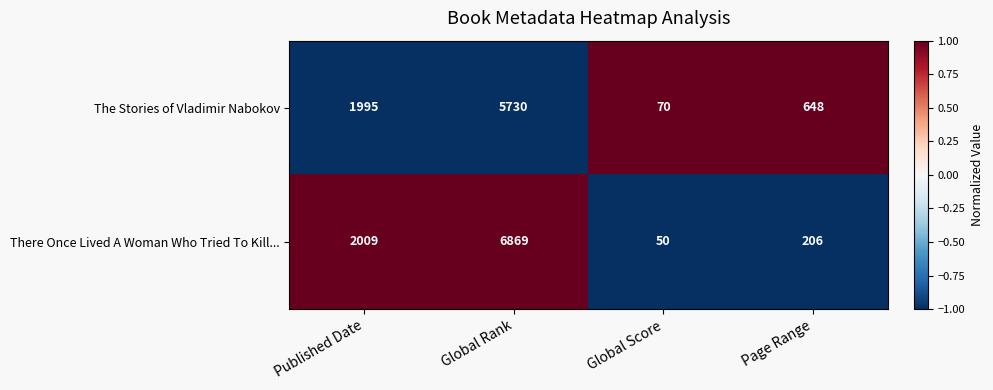

Where is There Once Lived A Woman Who Tried To Kill... nearest to the value 3459?

Published Date